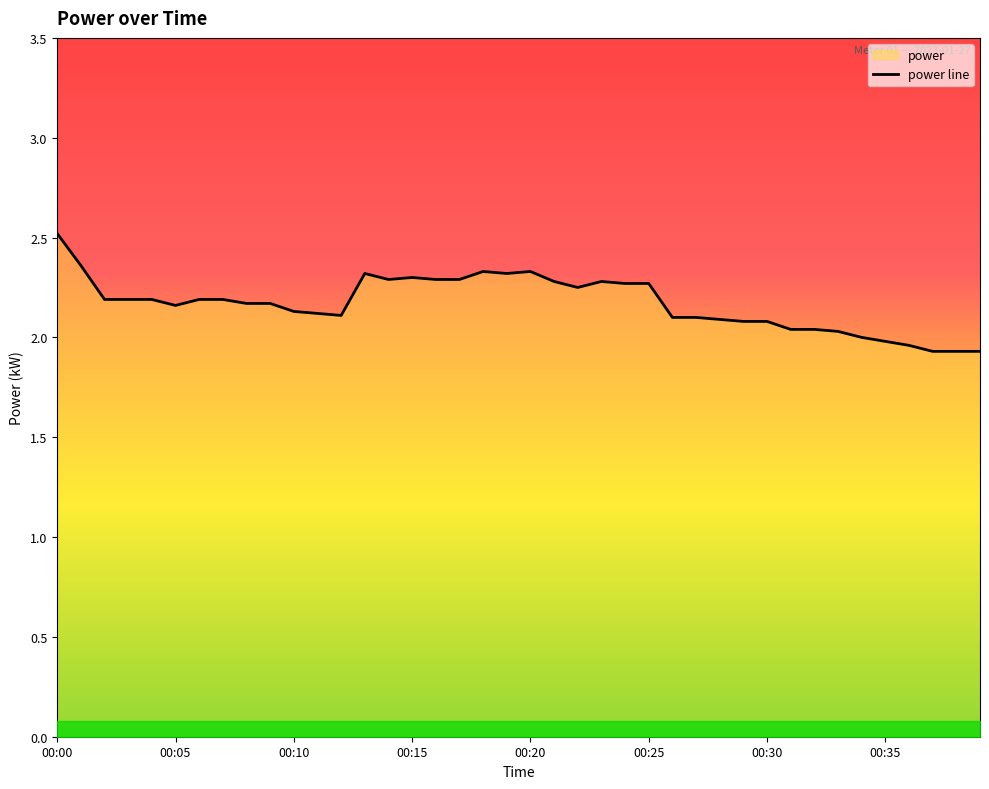

Does the chart have visible grid lines?

No